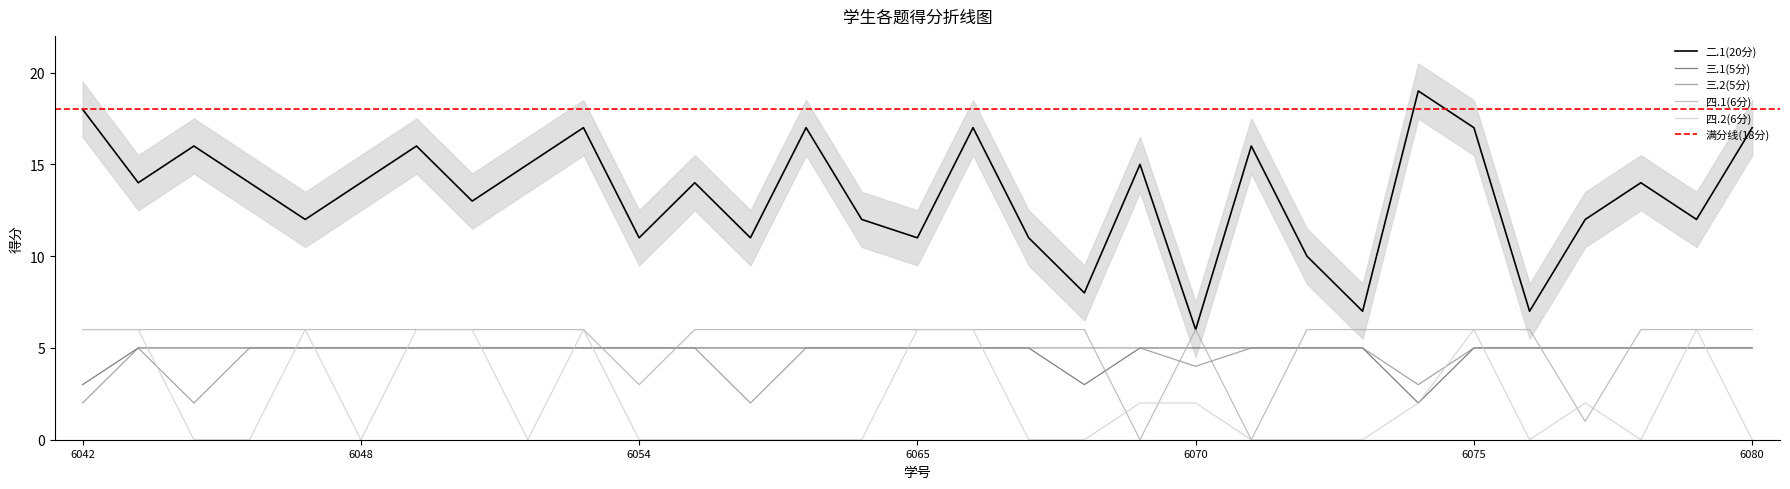

What is the total value across all series at 2021096050?

35